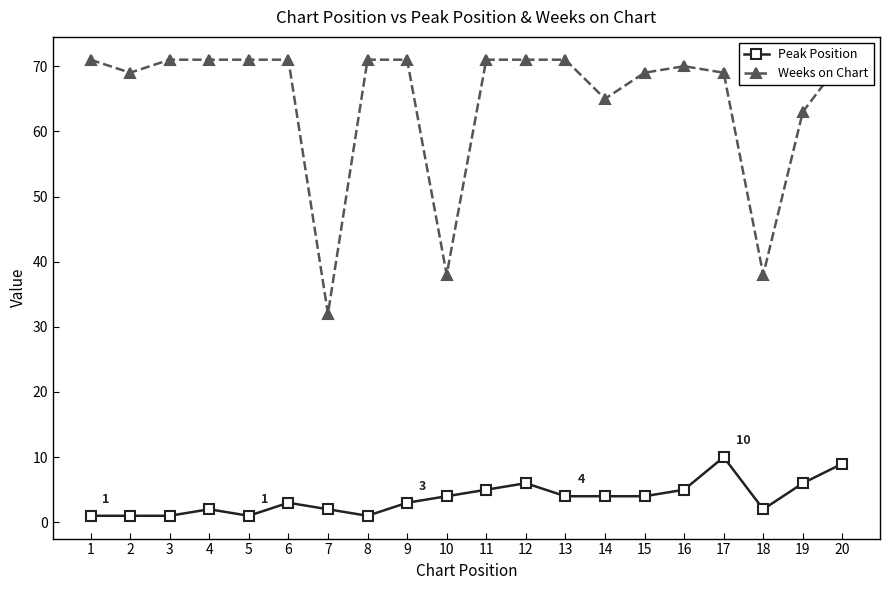

What is the value of the Weeks on Chart point at the 4th from the left?

71